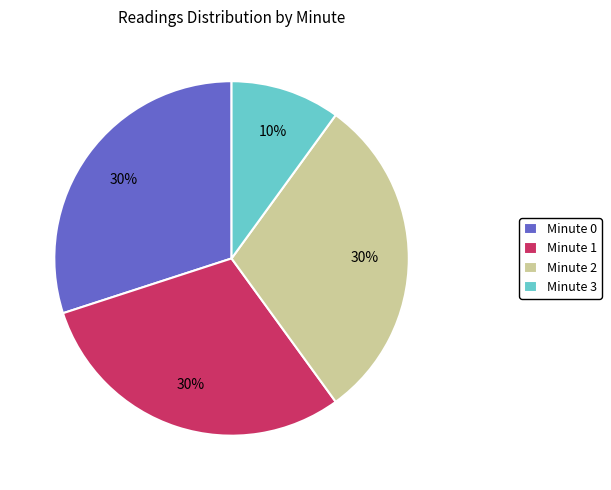

To the nearest percent, what percentage of the pie is Minute 3?

10%